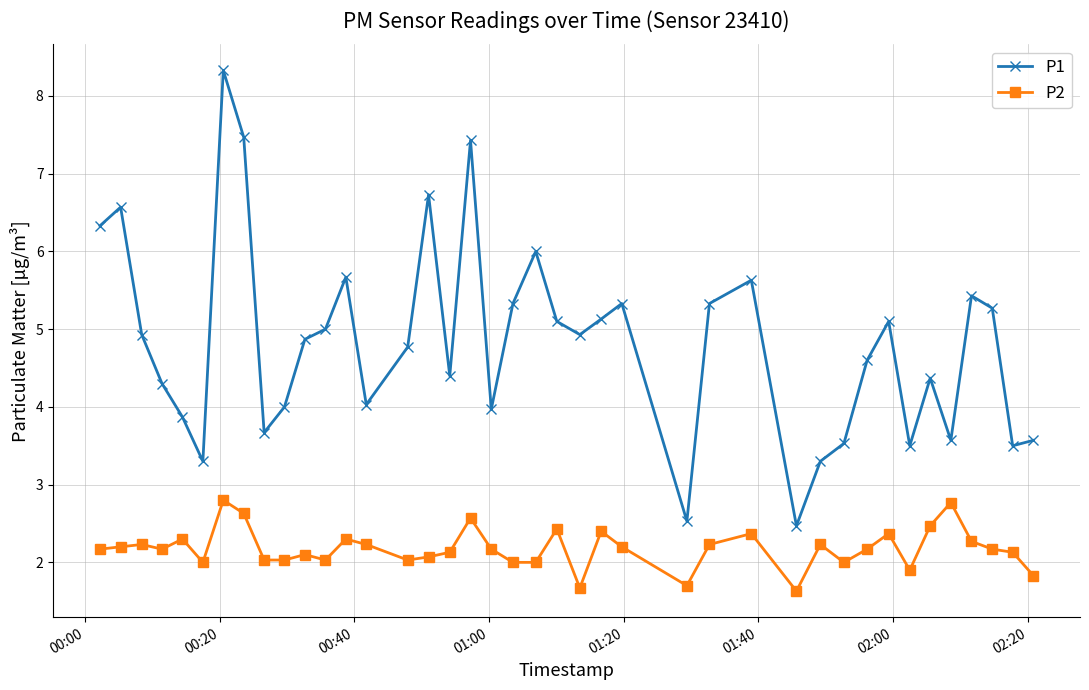

How many categories are shown in the chart?

40